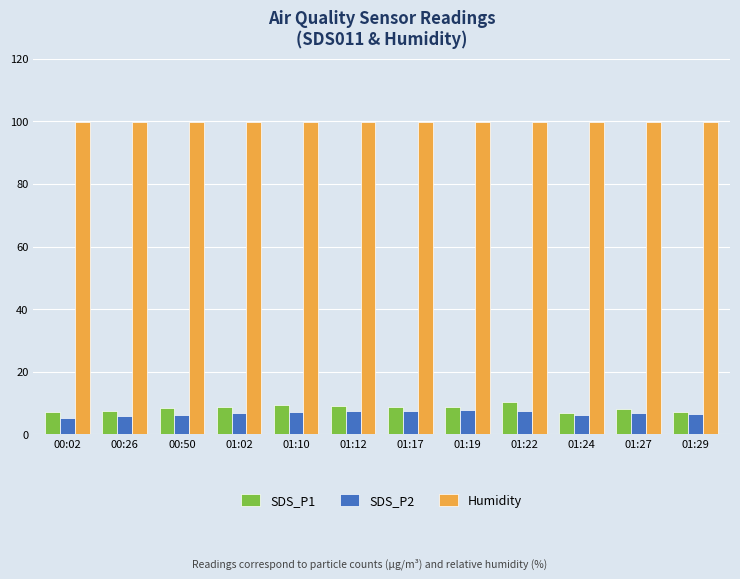

Does the chart contain stacked bars?

No